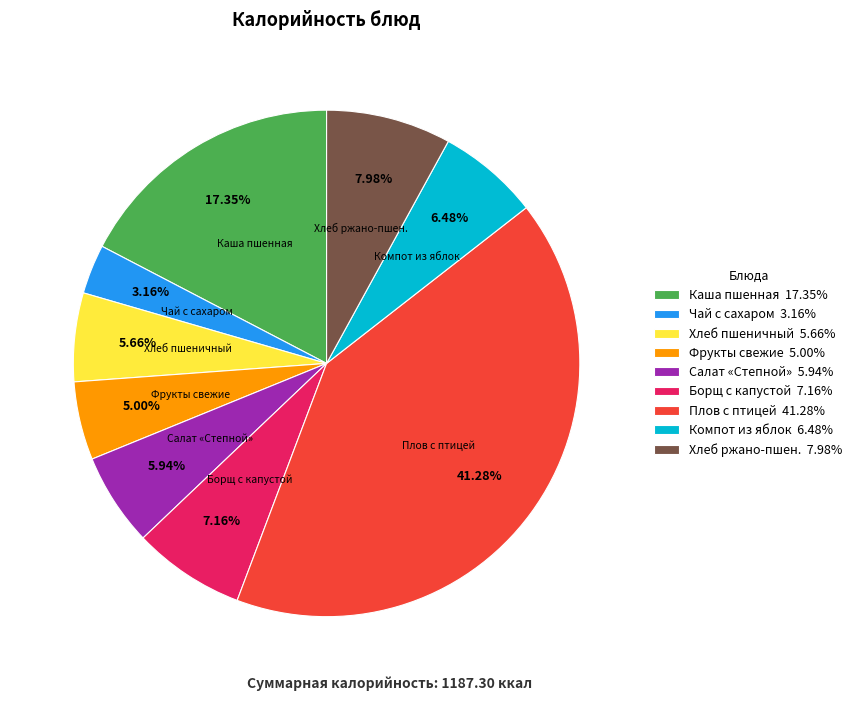

Do Хлеб ржано-пшен. 7.98% and Хлеб пшеничный 5.66% together represent more than half of the pie?

No